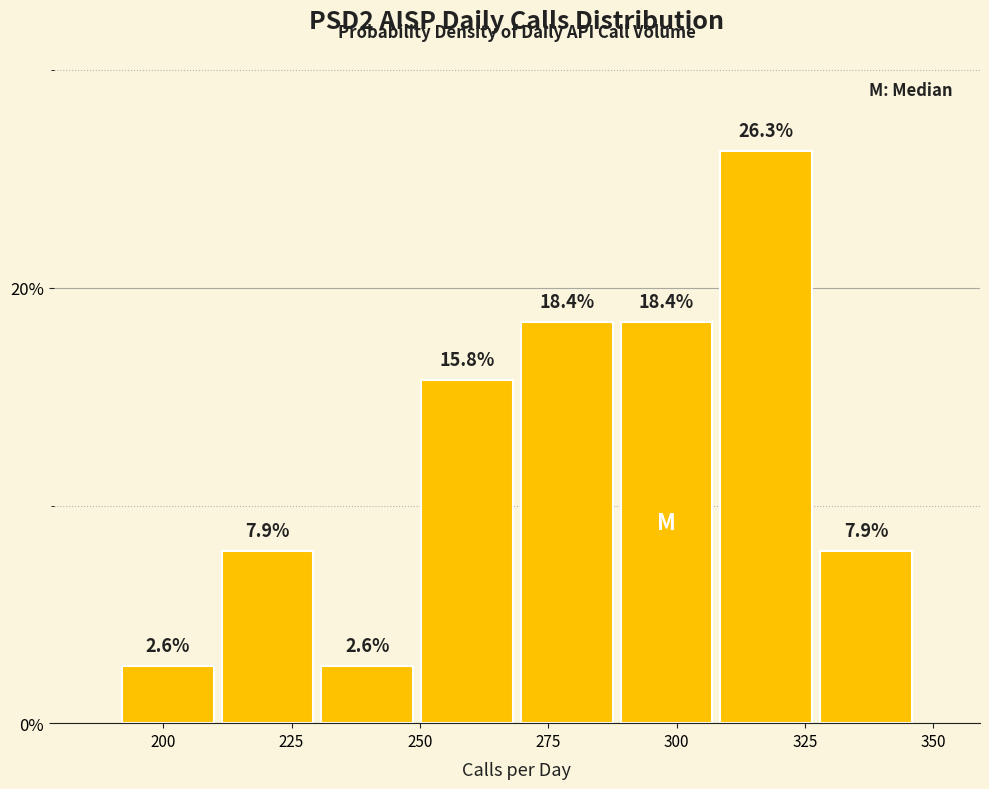

Around what value on the x-axis is the tallest bar? Give the approximate position of its centre, as read against the axis.

315